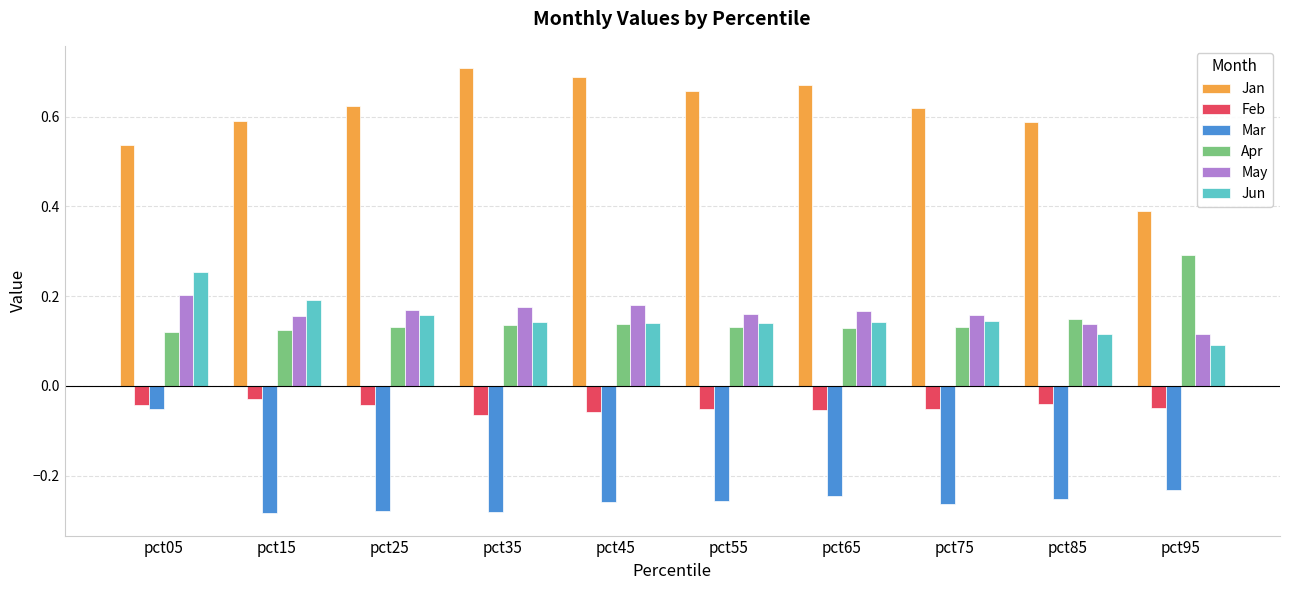

What is the difference between the highest and lowest values at pct25?

0.9